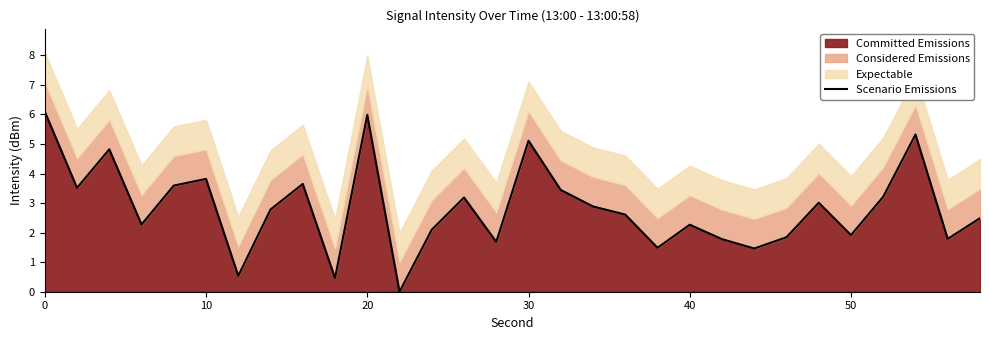

The Committed Emissions series shows 3.3 at 50. True or false?

False